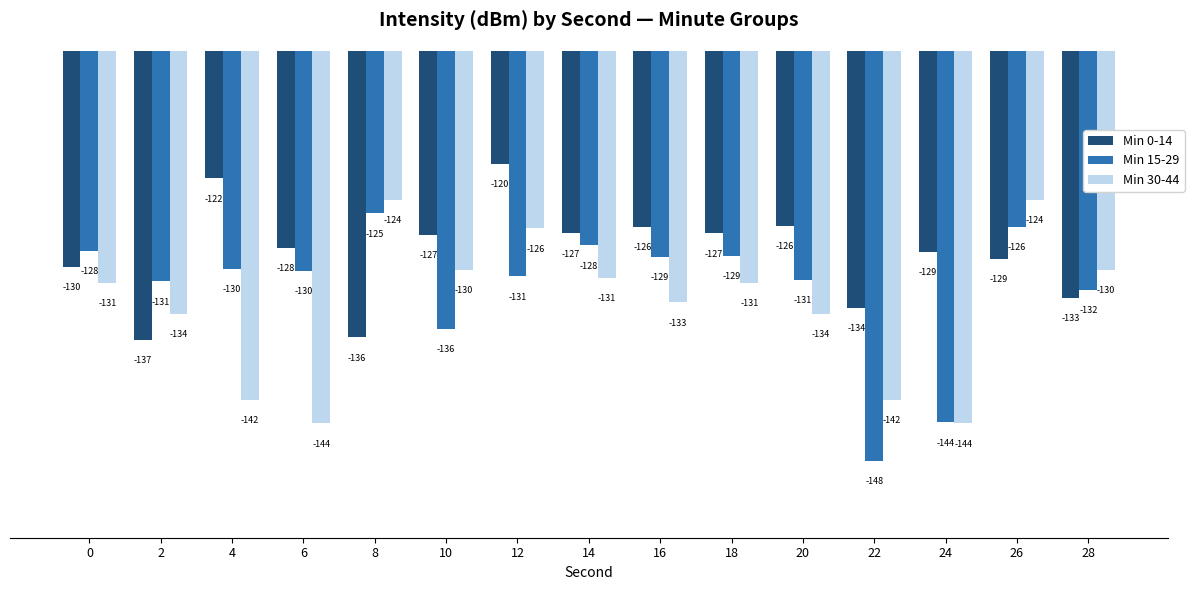

The Min 0-14 series shows -80.4 at 14. True or false?

False